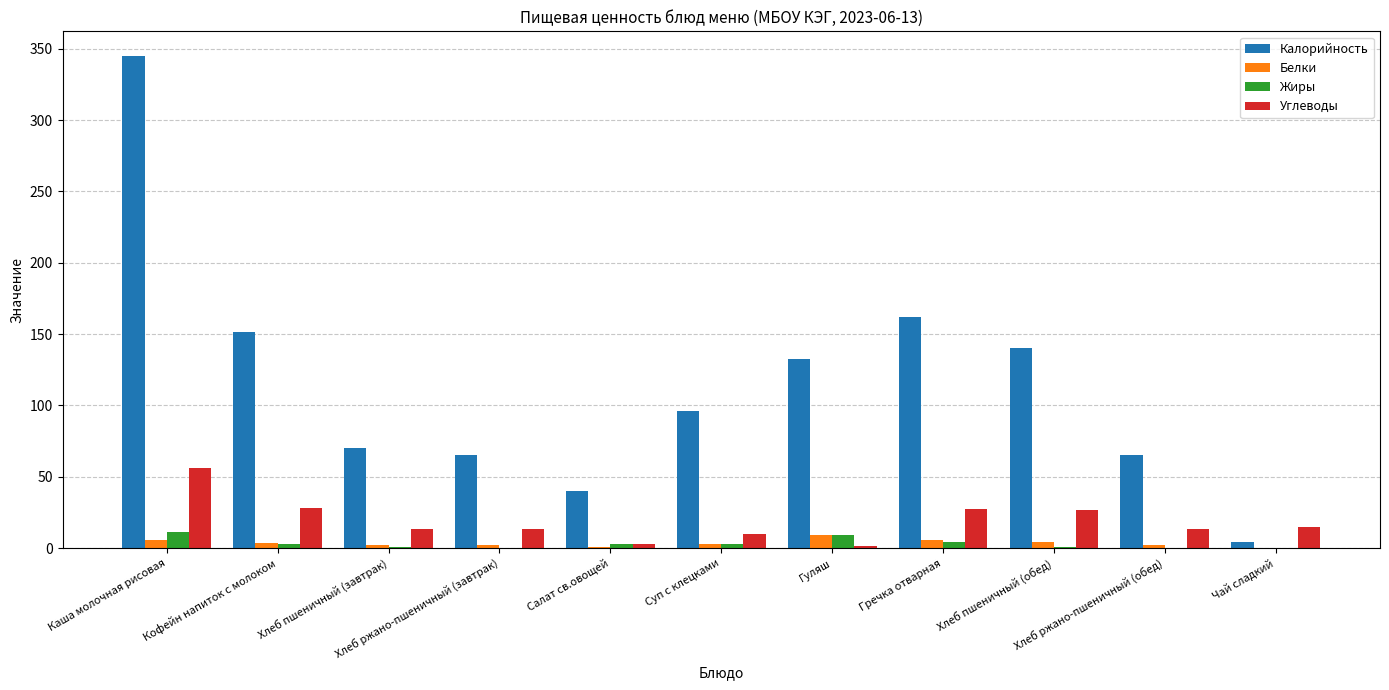

What is the maximum value for Белки?

9.5